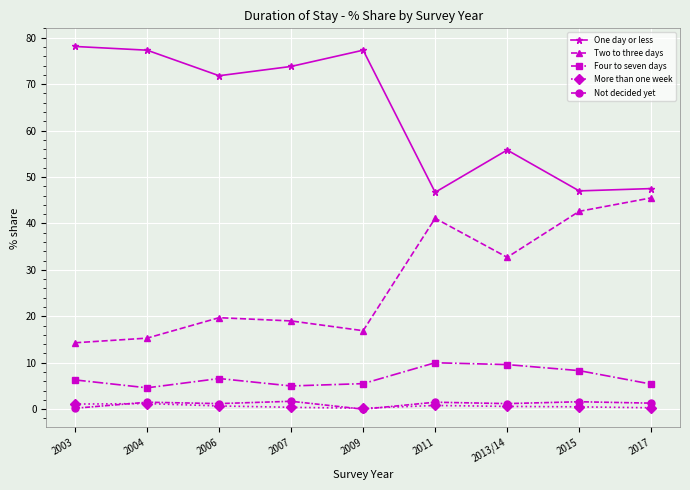

What is the difference between the One day or less values at 2013/14 and 2007?

18.0